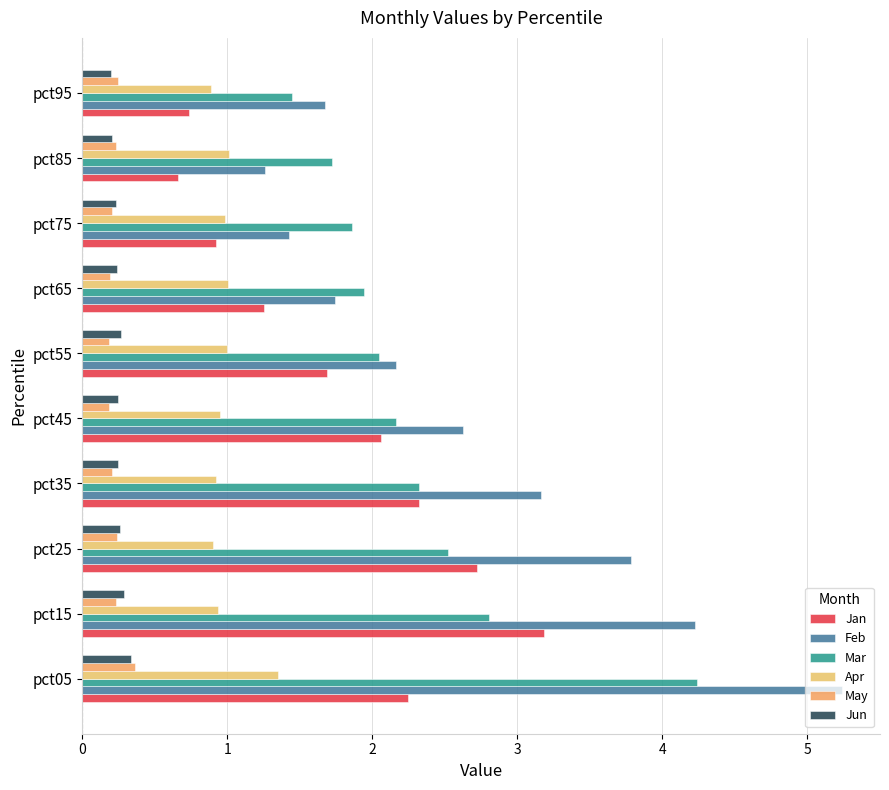

List the series in order of their peak value, highest first.

Feb, Mar, Jan, Apr, May, Jun